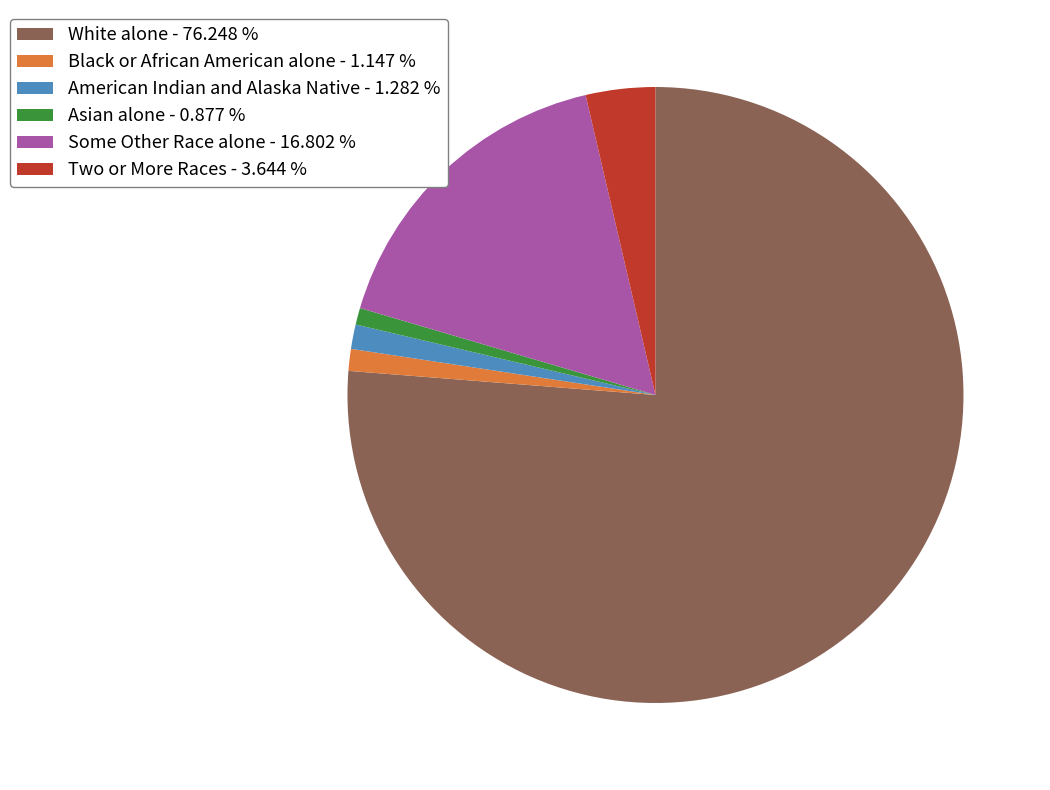

Which has a higher value, Two or More Races - 3.644 % or Black or African American alone - 1.147 %?

Two or More Races - 3.644 %